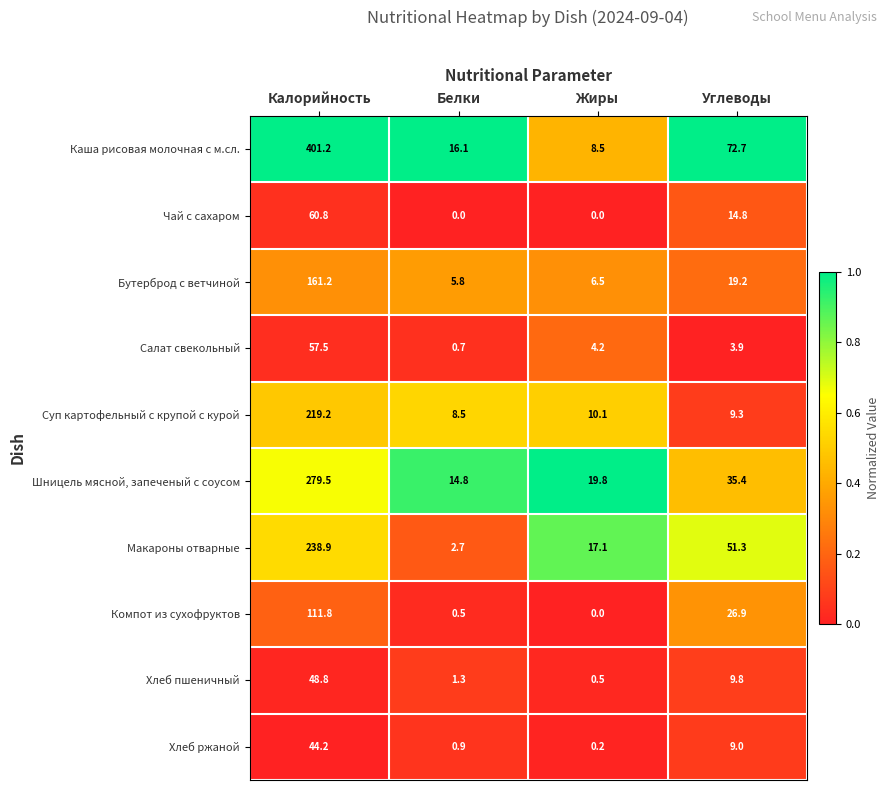

Which series has the widest spread of values?

Каша рисовая молочная с м.сл.